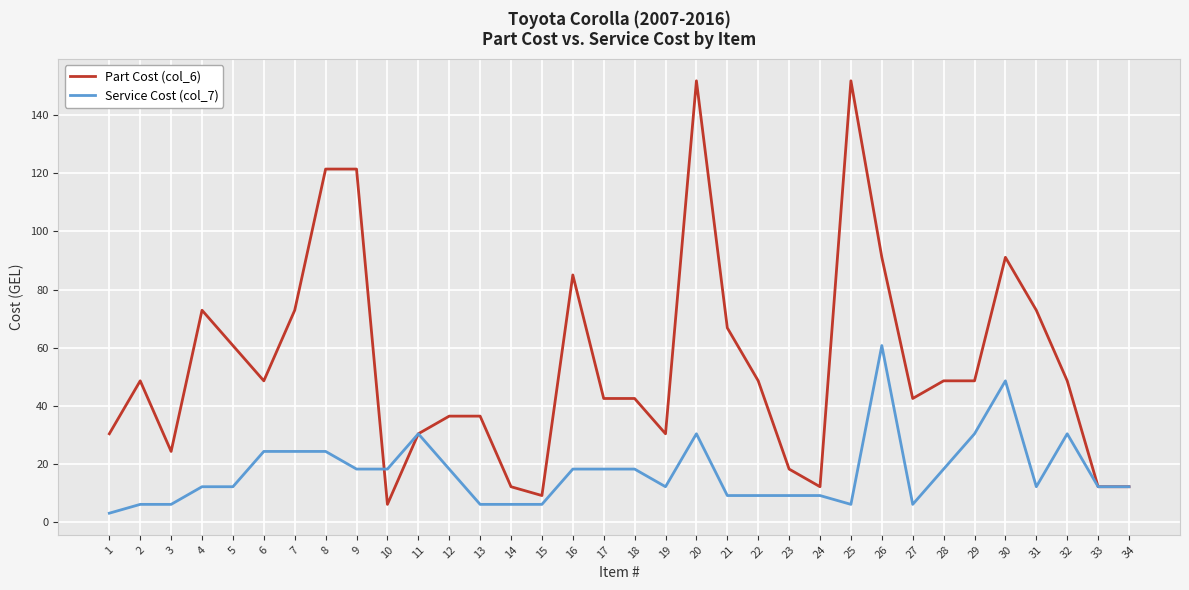

What are all the series names shown in the legend?

Part Cost (col_6), Service Cost (col_7)